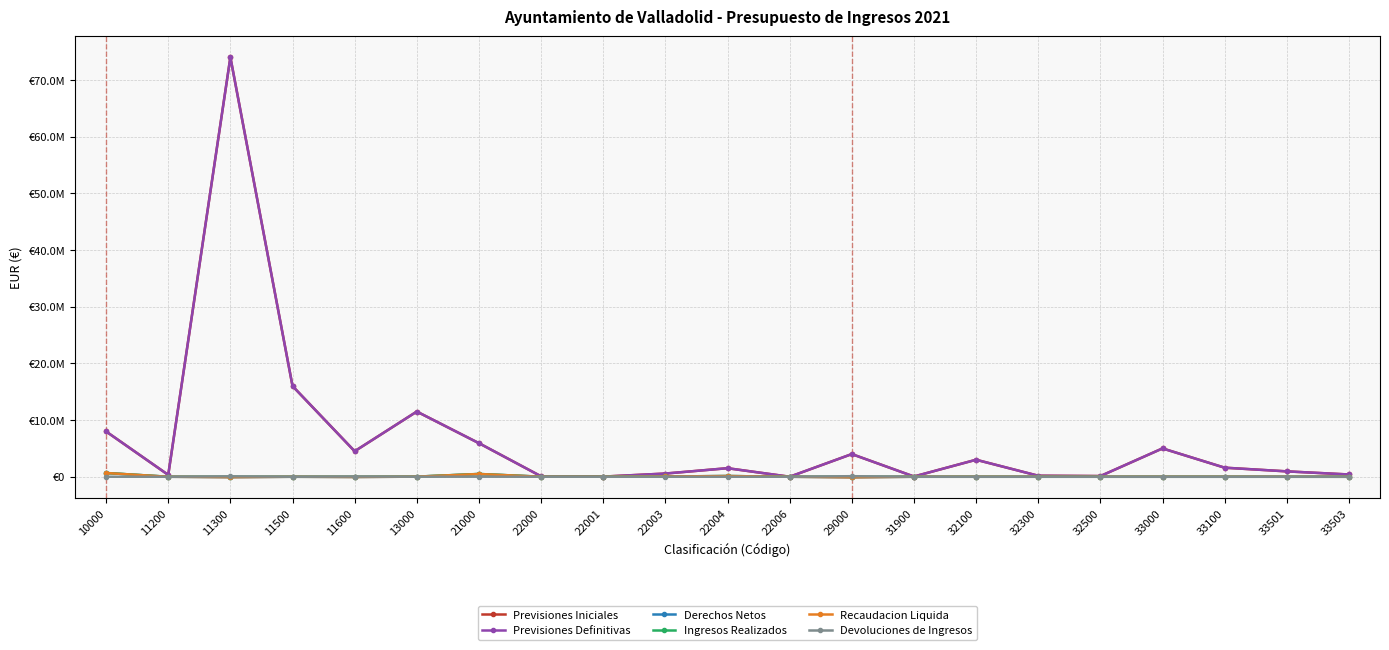

What is the total value across all series at 22003?

1270619.9